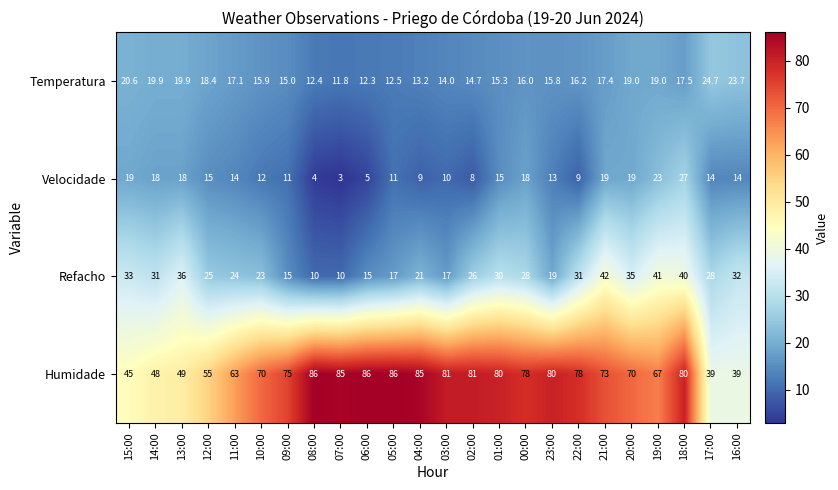

List the series in order of their peak value, lowest first.

Temperatura, Velocidade, Refacho, Humidade